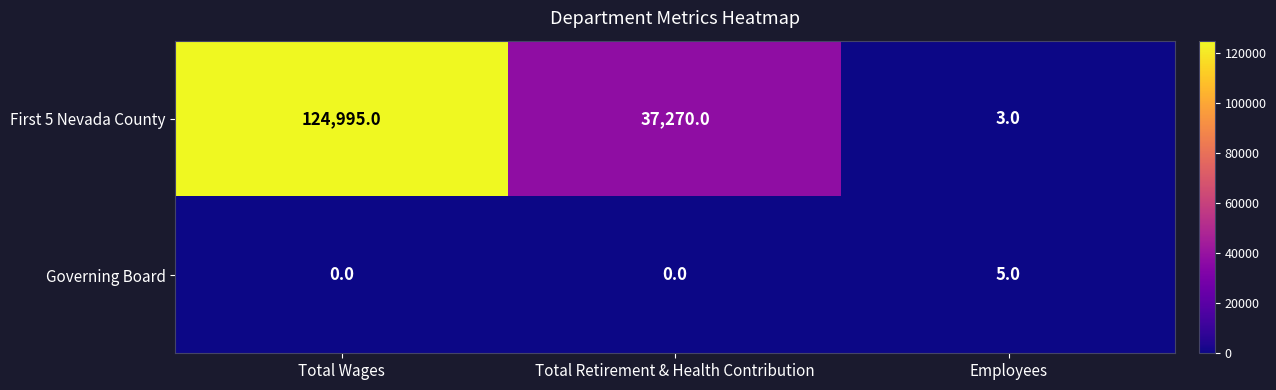

How many values in the Governing Board series exceed 0?

1